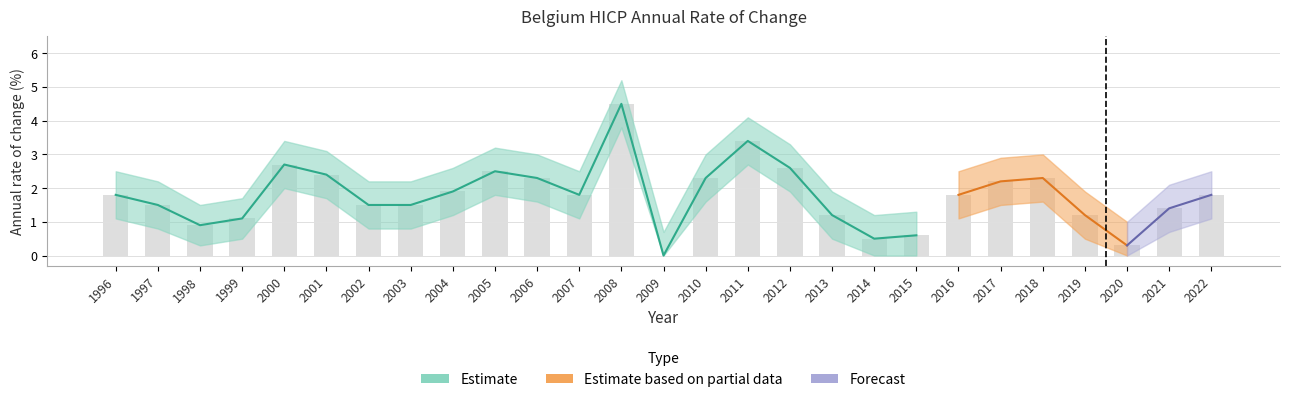

How many data points in HICP_upper are less than 2?

8